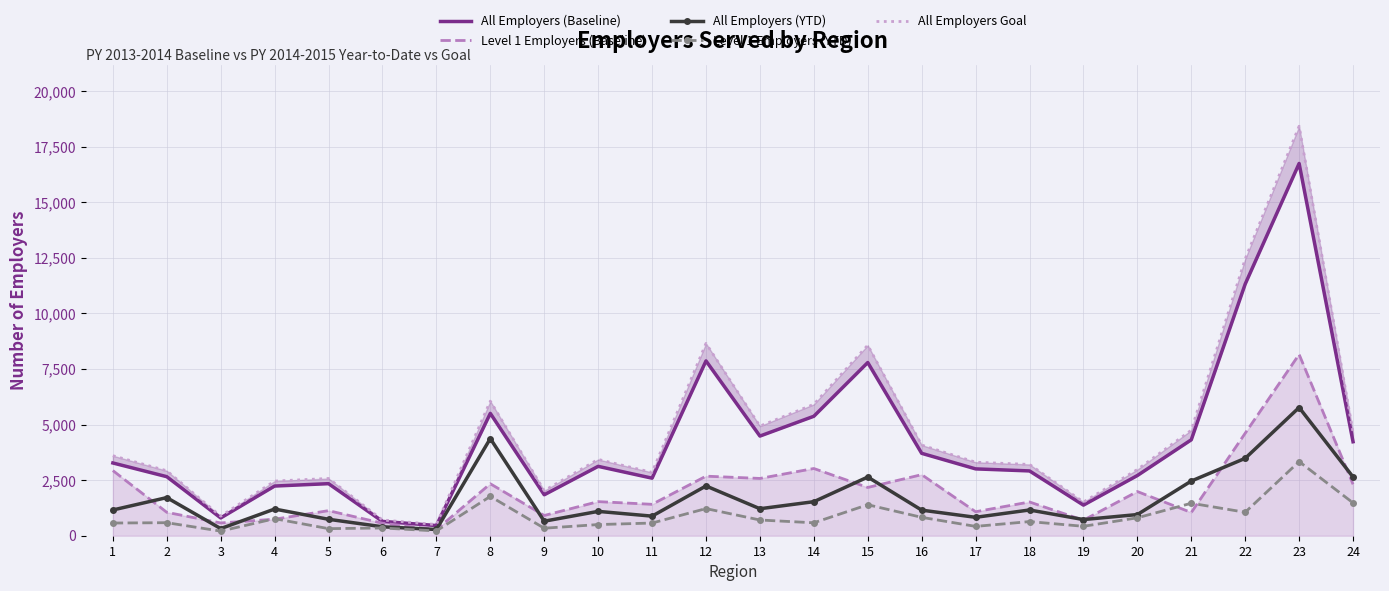

True or false: All Employers (Baseline) has a value of 287.5 at 6.

False